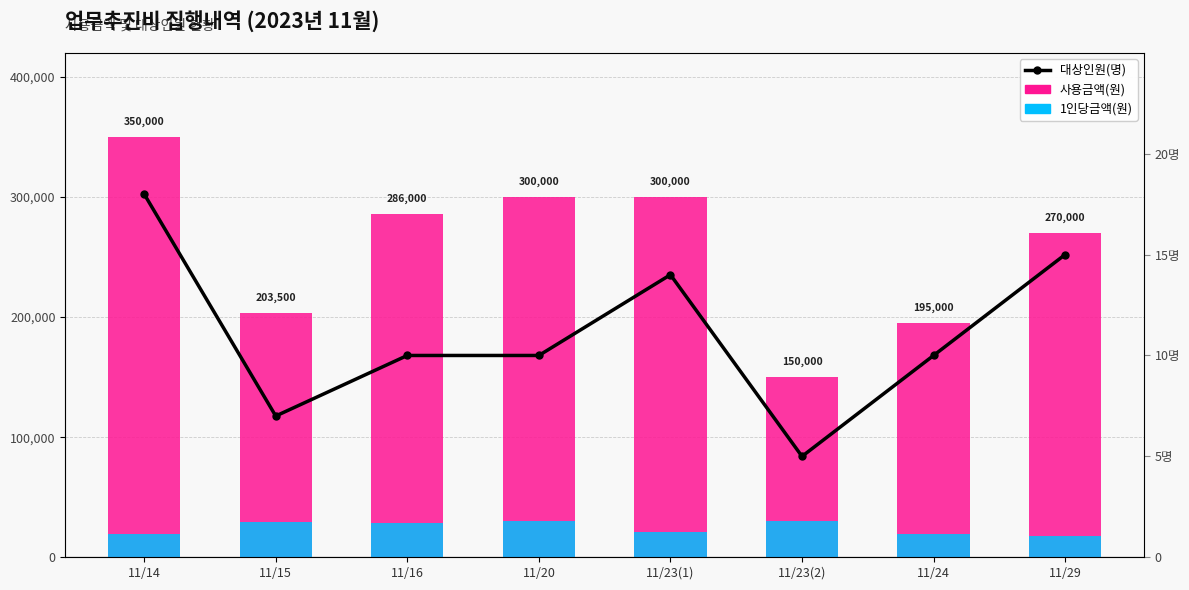

What is the difference between the highest and lowest values at 11/14?

340555.6